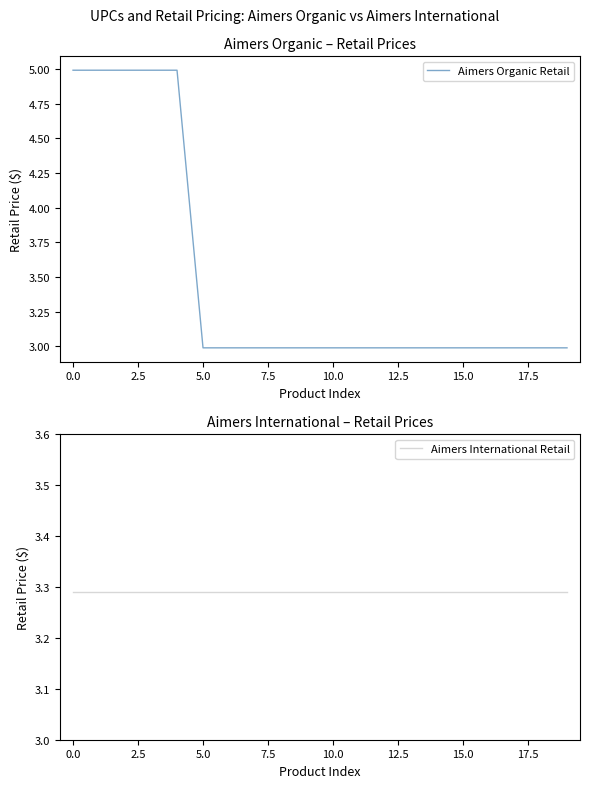

The Aimers Organic Retail series shows 3.0 at 5.0. True or false?

True